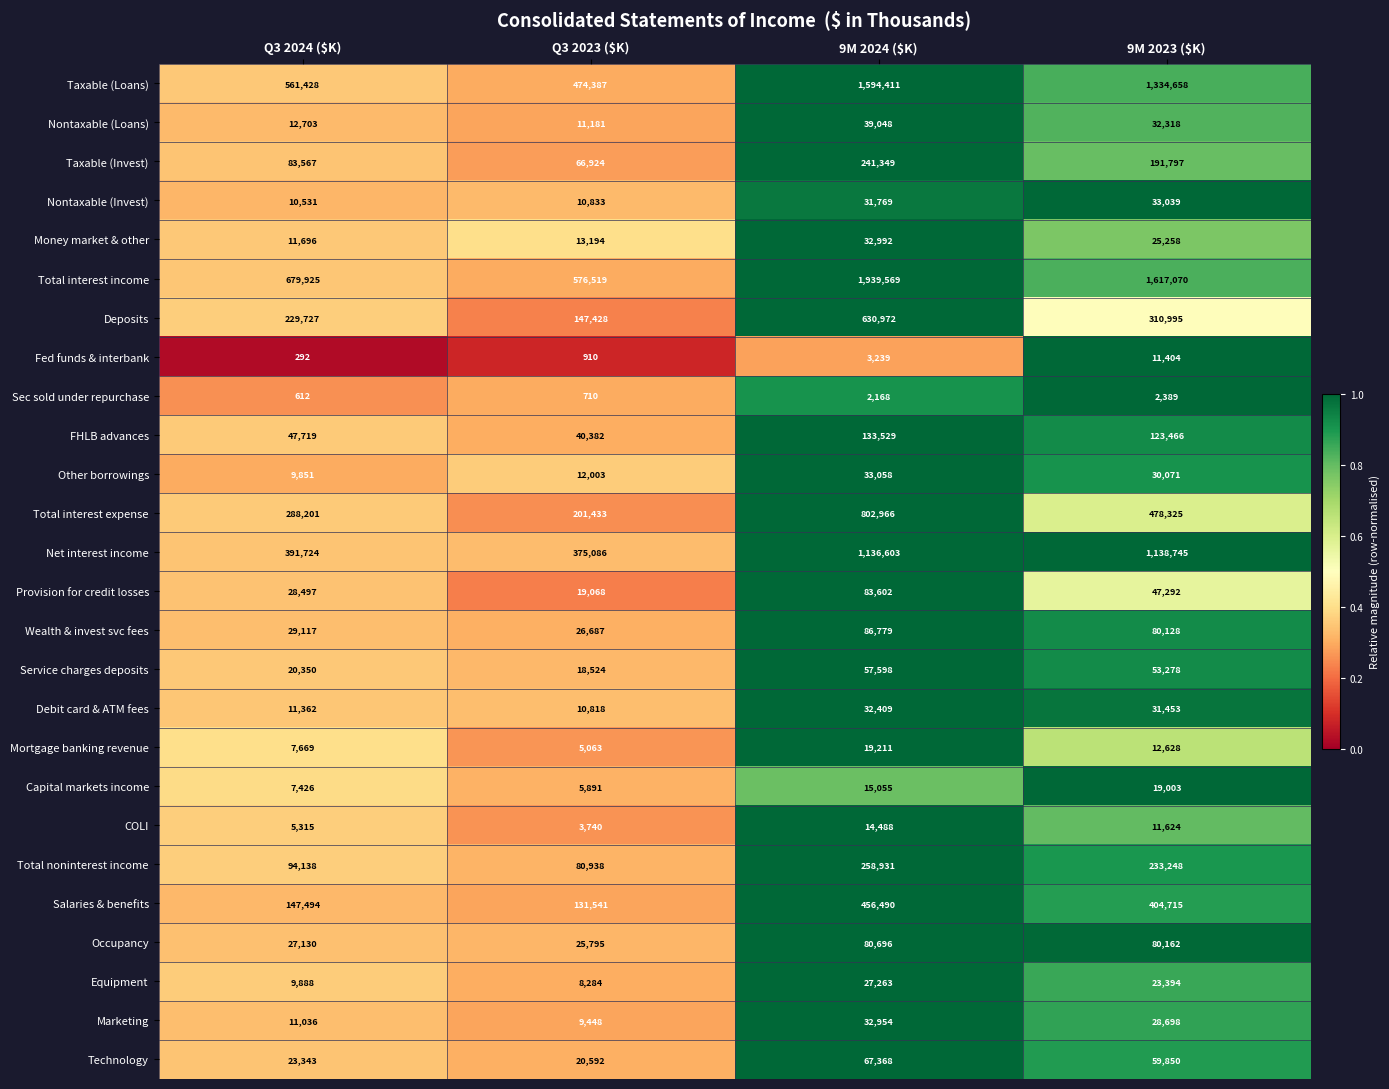

What is the total value across all series at Q3 2023 ($K)?

2297379